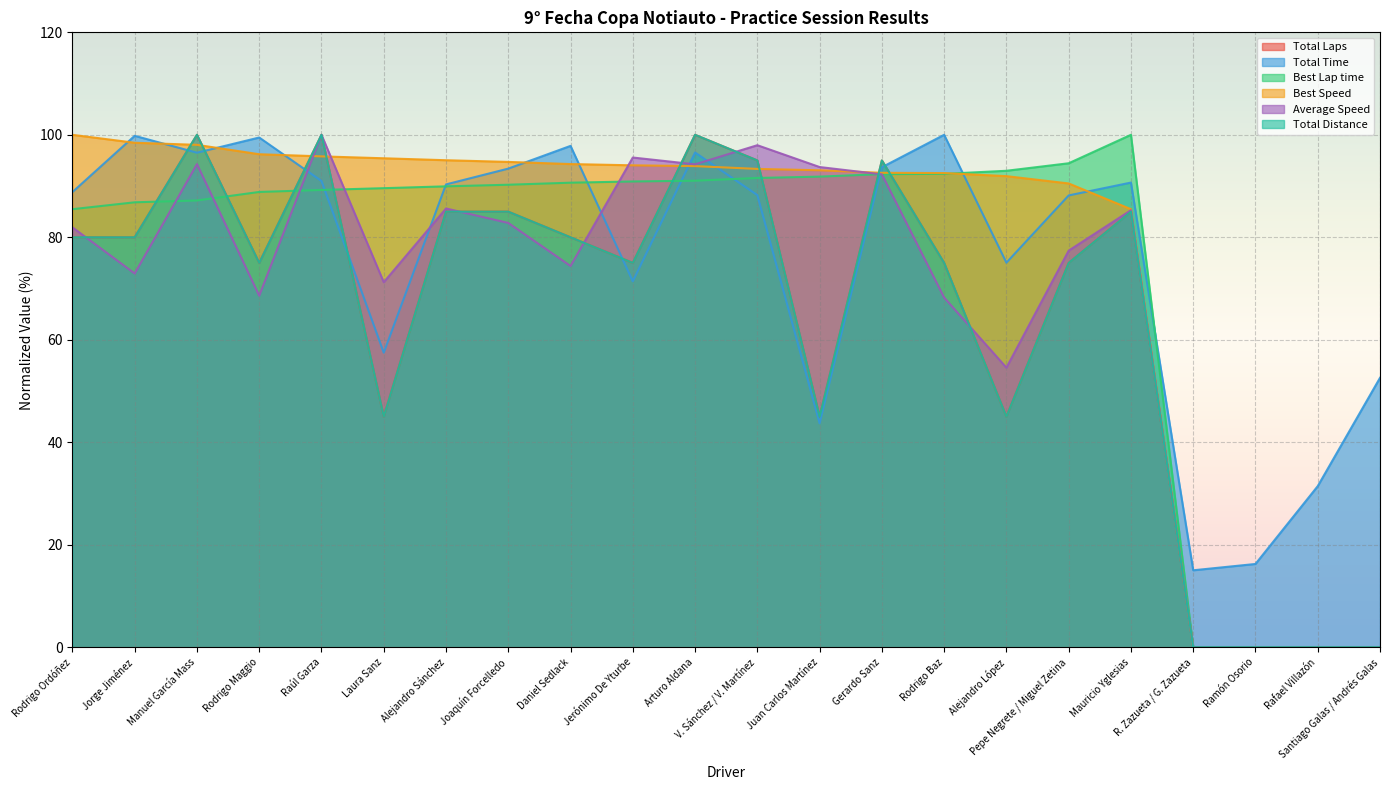

Does the chart display data point markers on the line(s)?

No